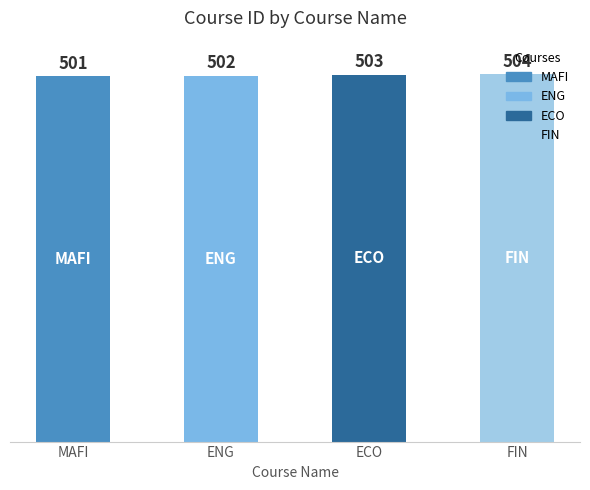

What is the label of the 2nd bar from the left?

ENG